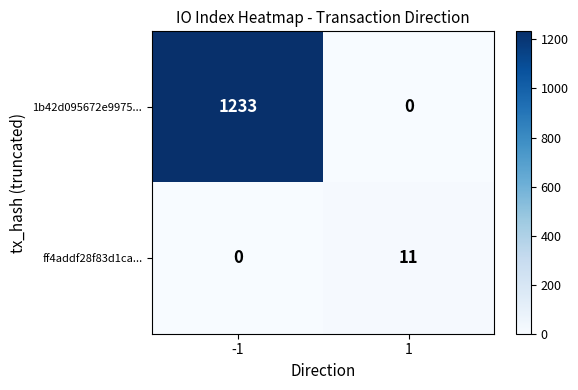

The value of ff4addf28f83d1ca... at -1 is -5. True or false?

False